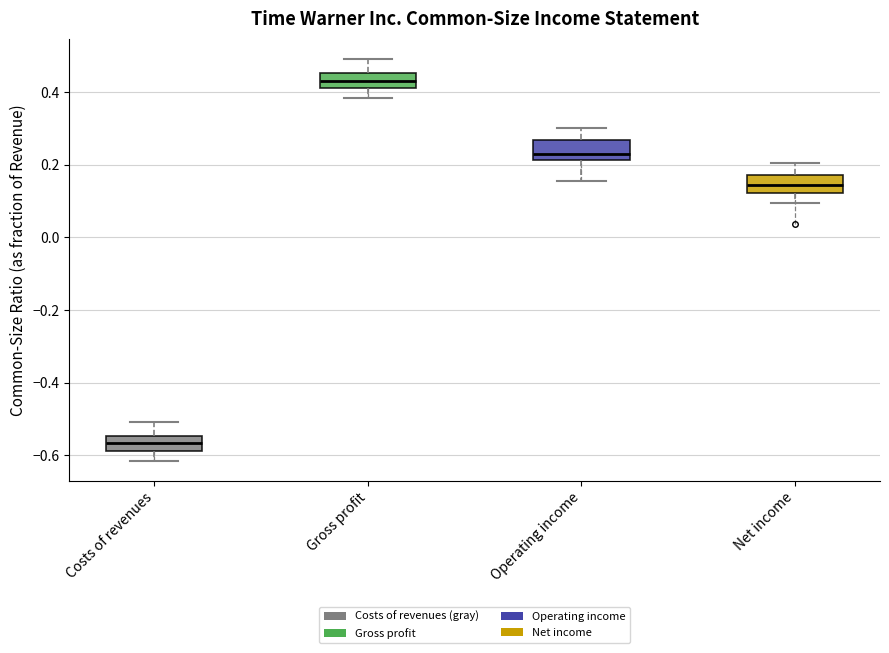

Reading left to right, read every box against the y-axis: the position of its median line, the range the box covers, and the ends of its whiskers. The values are not printed on the chart, so give them approximately, as read against the axis.

Costs of revenues: median -0.56, box -0.58 to -0.54, whiskers -0.62 to -0.50
Gross profit: median 0.44, box 0.42 to 0.46, whiskers 0.38 to 0.50
Operating income: median 0.24, box 0.22 to 0.26, whiskers 0.16 to 0.30
Net income: median 0.14, box 0.12 to 0.18, whiskers 0.10 to 0.20